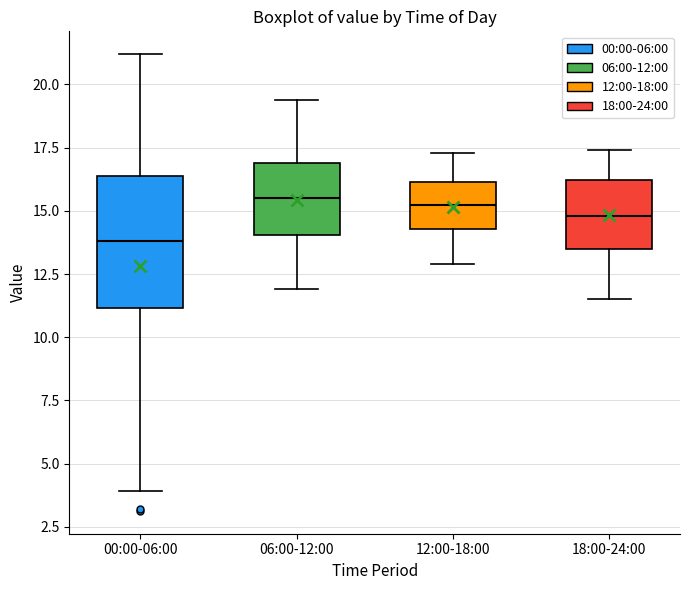

Which box is the tallest, from its lower edge to its upper edge?

00:00-06:00